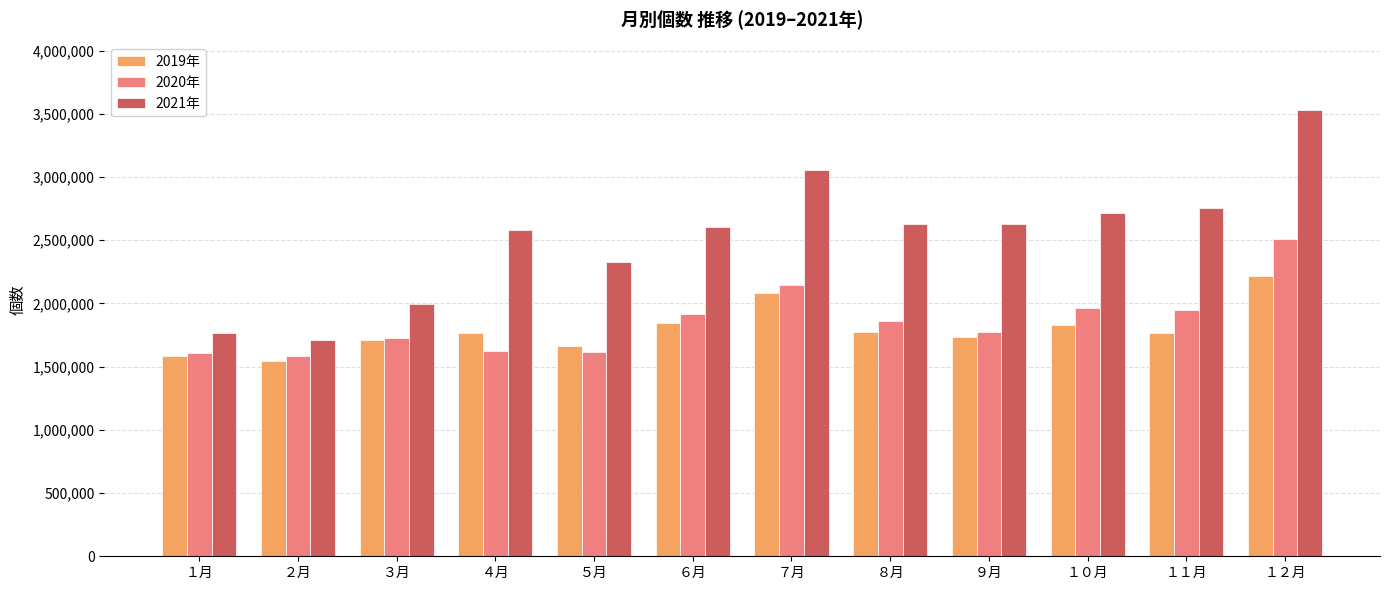

Rank the series by their maximum value, from lowest to highest.

2019年, 2020年, 2021年